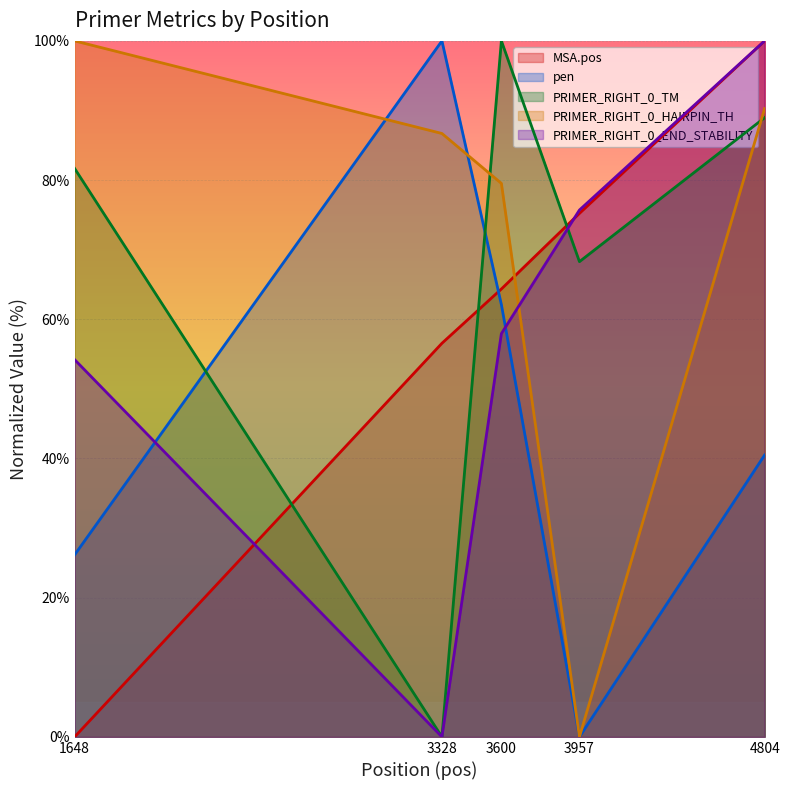

True or false: PRIMER_RIGHT_0_TM has more than 2 points higher than both neighbors.

False